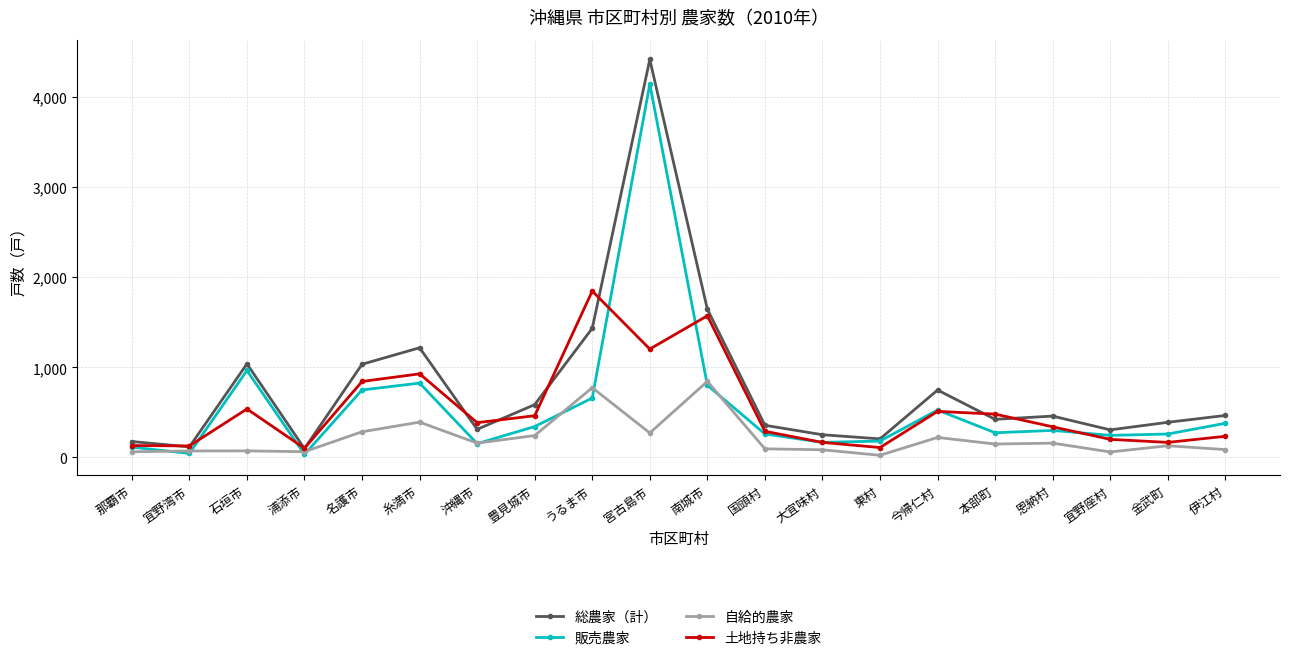

Which series has the widest spread of values?

総農家（計）